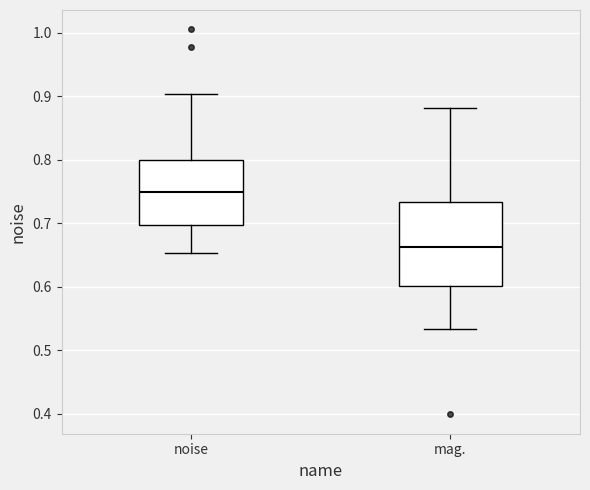

Where does the median line of the box for noise sit on the y-axis? The values are not printed on the chart, so give them approximately, as read against the axis.

0.75